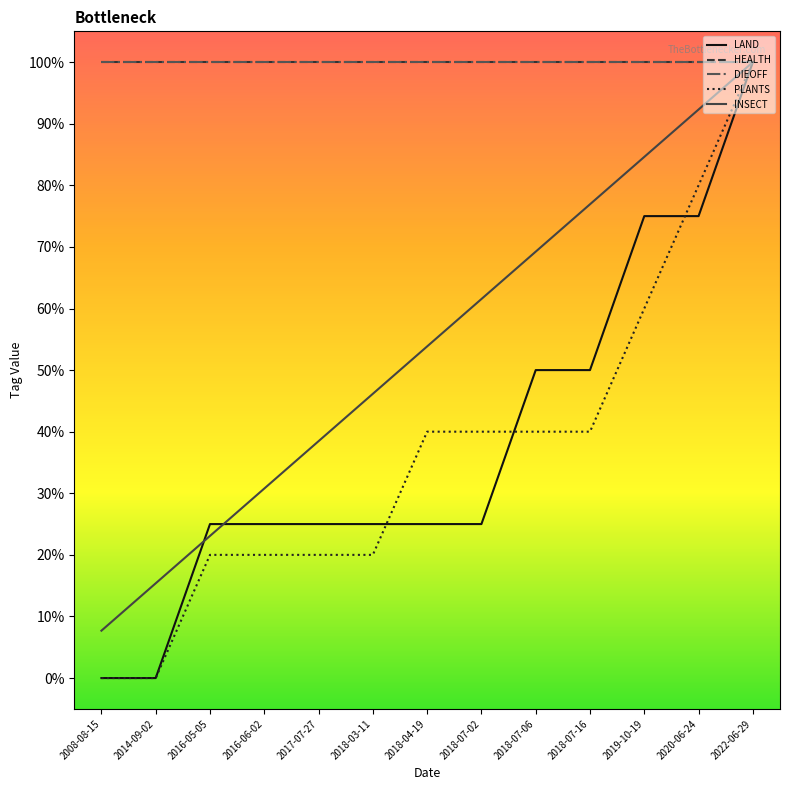

Does the chart have visible grid lines?

No